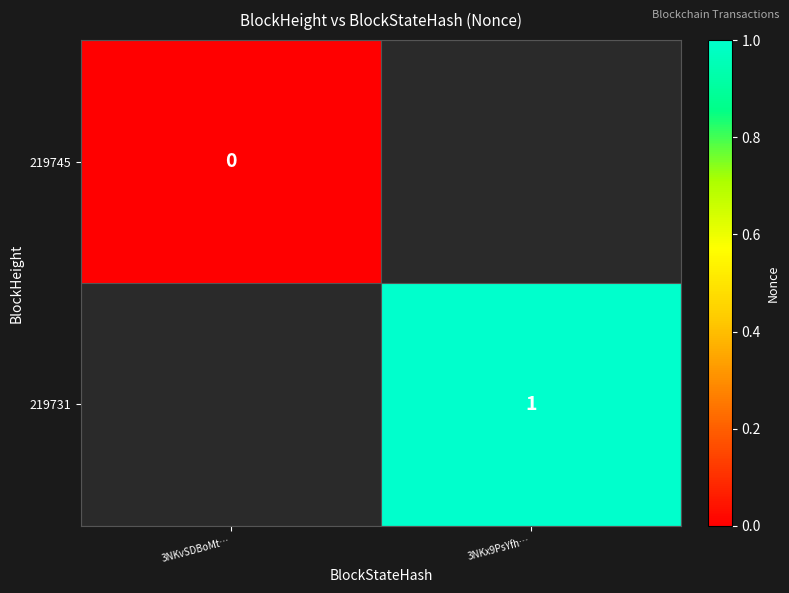

Is the value of 219745 at 3NKvSDBoMt… greater than the value of 219731 at 3NKx9PsYfh…?

No